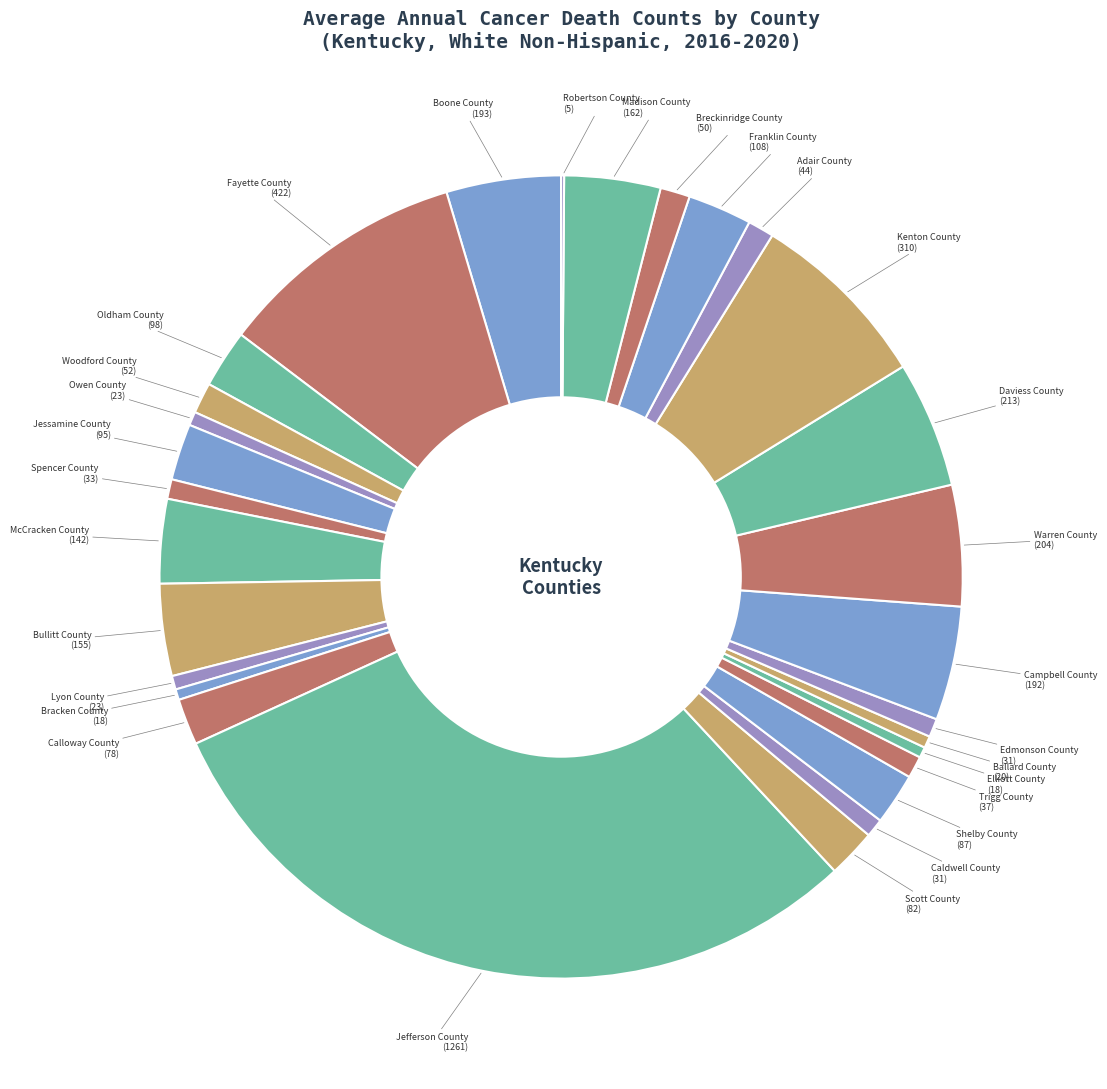

Which category has the biggest portion of the pie?

Jefferson County